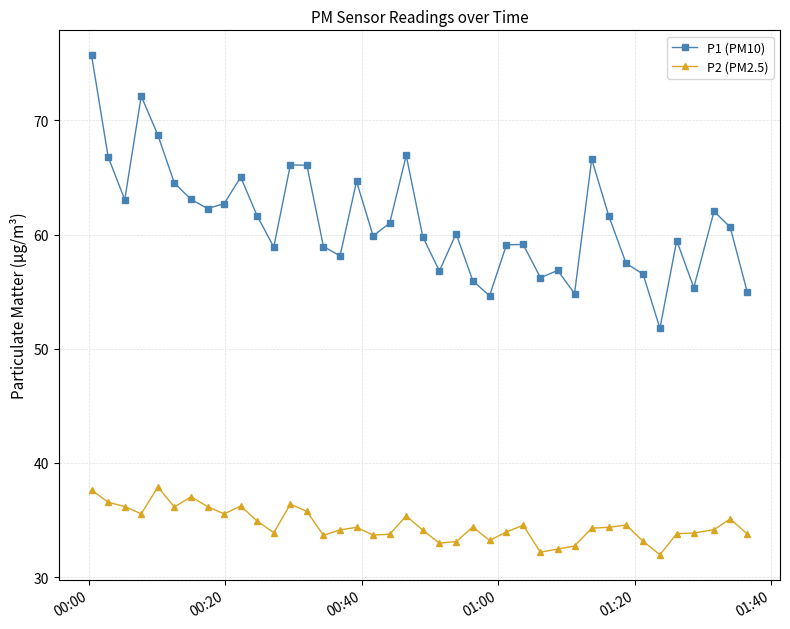

At how many categories does at least one series exceed 51?

40